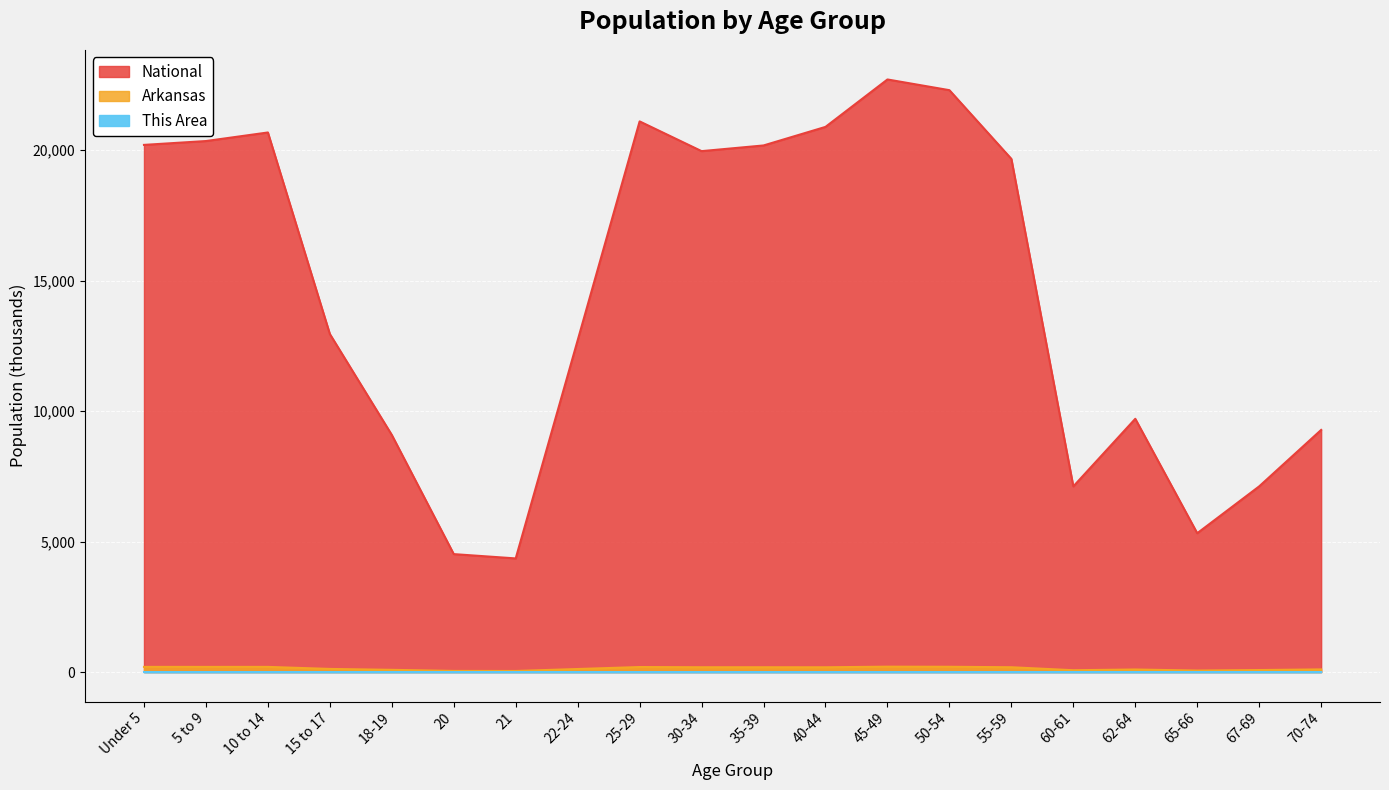

How many data points in Arkansas are less than 182?

10